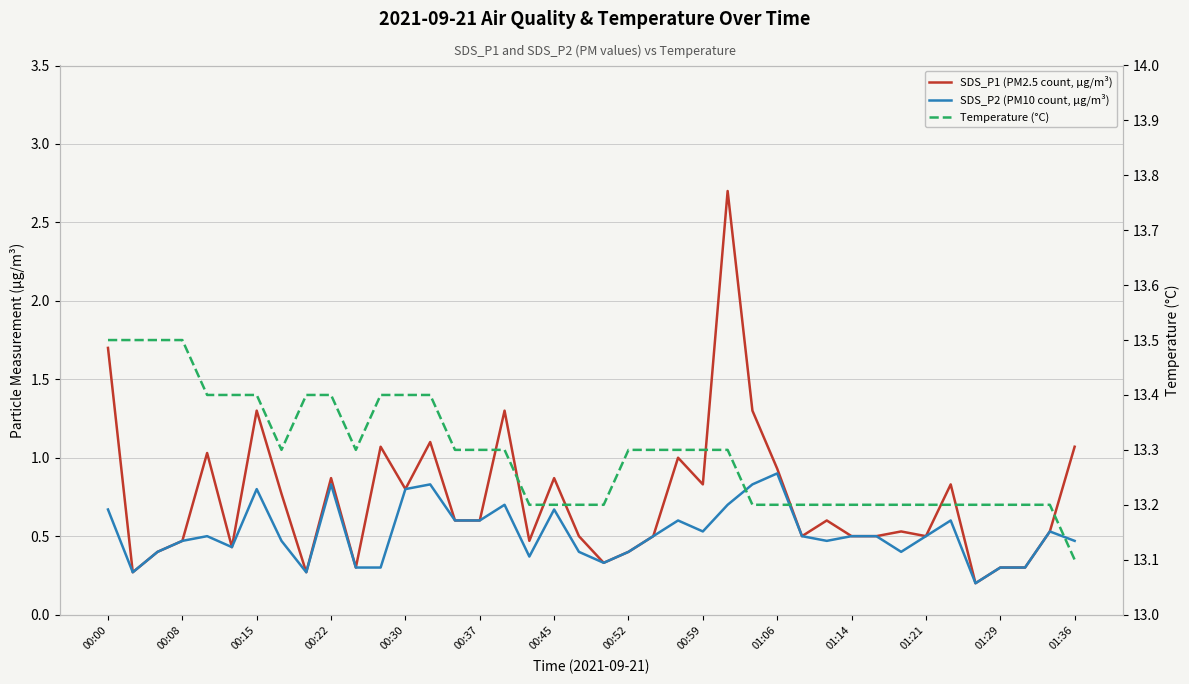

How many lines are shown in the chart?

3